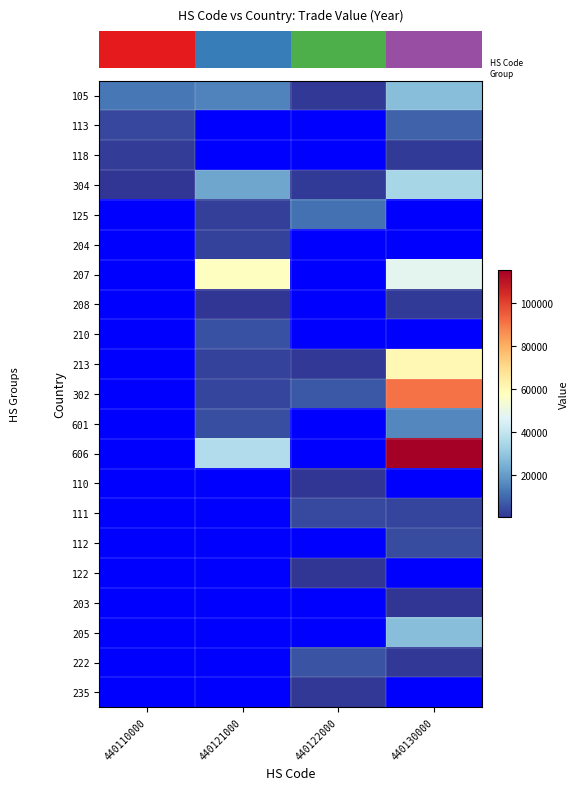

What is the smallest value displayed?

215.0